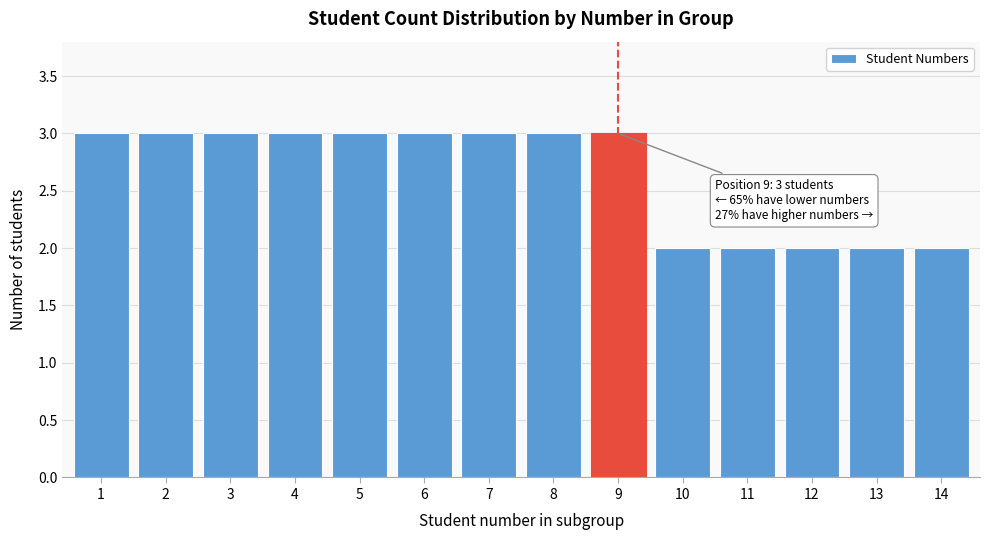

Reading left to right, list all the values displayed in this chart.

3	3	3	3	3	3	3	3	3	2	2	2	2	2